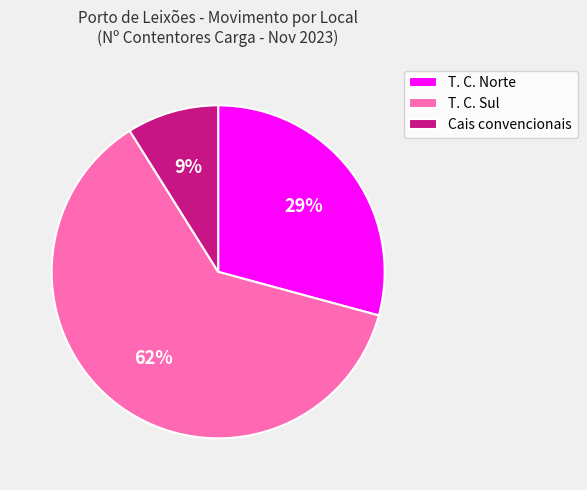

Approximately how many times larger is the value at T. C. Sul compared to T. C. Norte?

2.1